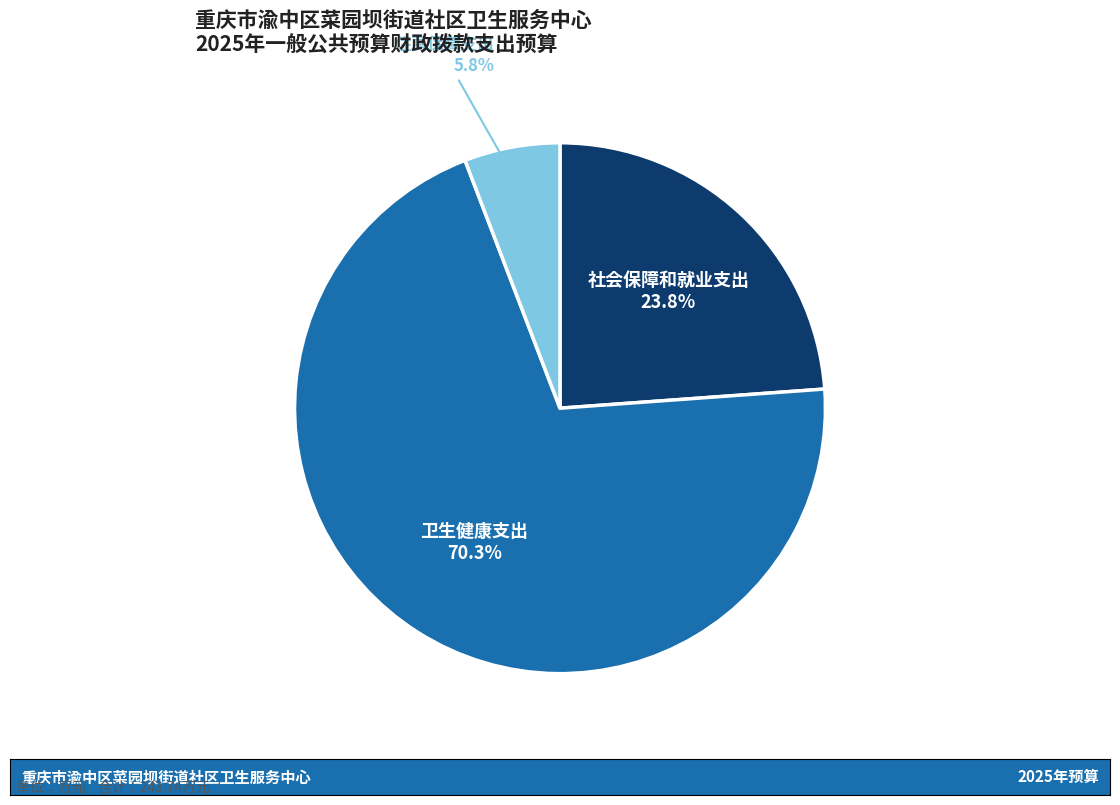

Is there any slice that represents more than half of the pie?

Yes